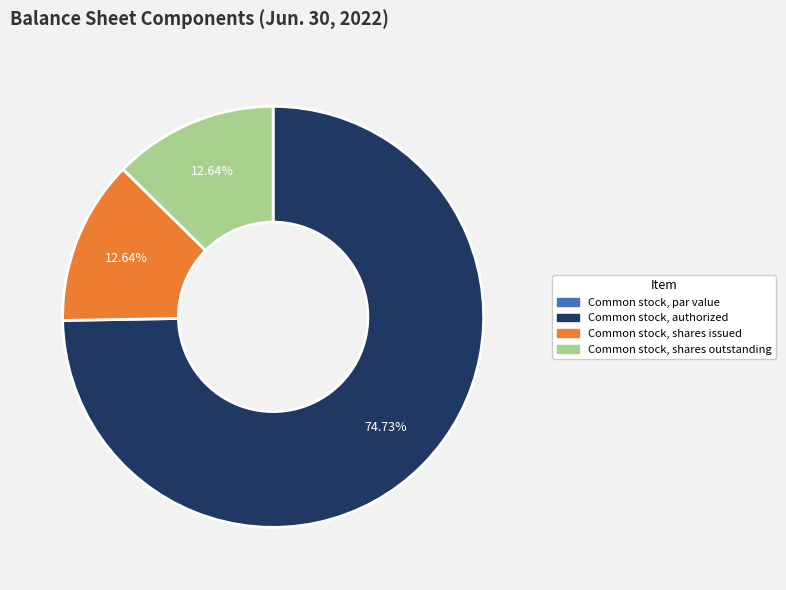

What is the majority slice?

Common stock, authorized